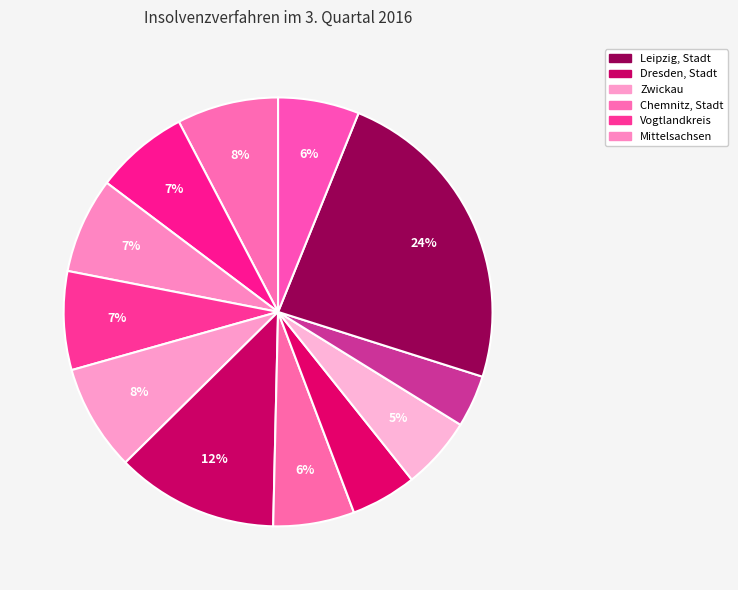

How many segments does this pie chart have?

12